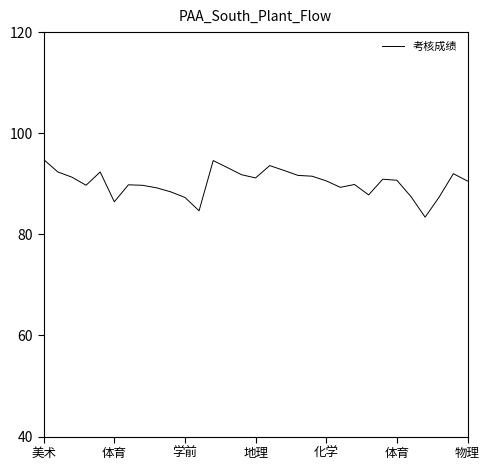

What is the maximum value shown in the chart?

94.8